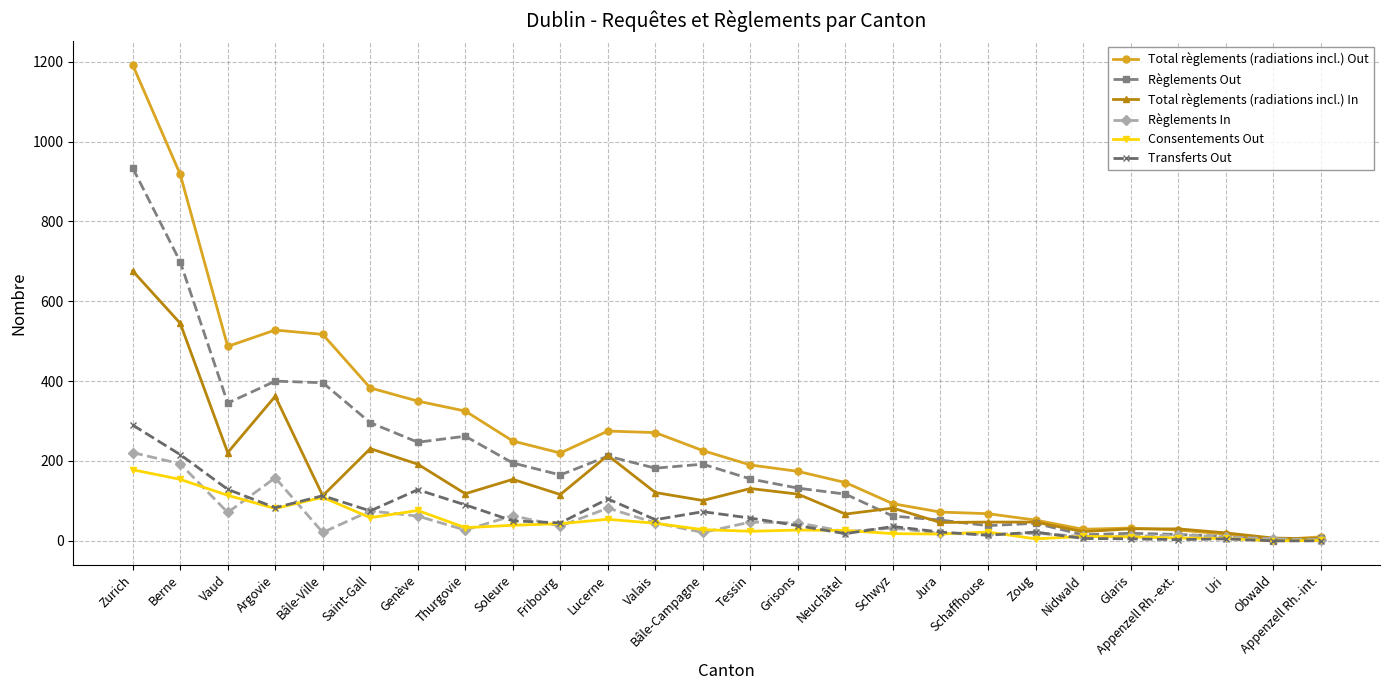

What is the sum of all Total règlements (radiations incl.) Out values?

6854